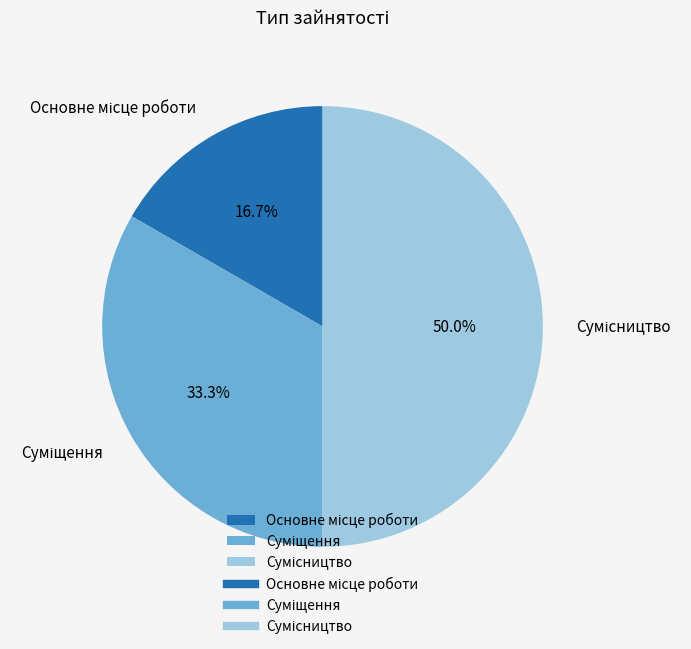

What percentage do Сумісництво and Суміщення together represent?

83.3%